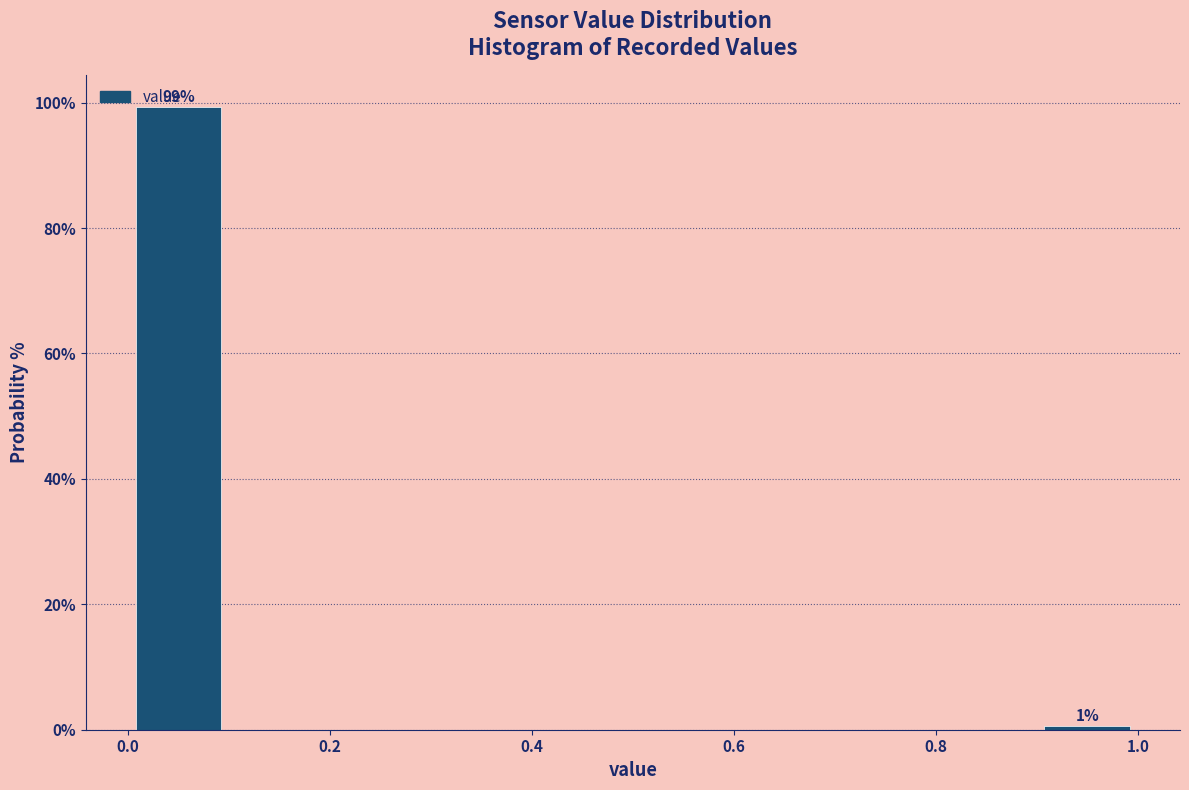

Over which range of the x-axis is the bar tallest?

0.0 to 0.1